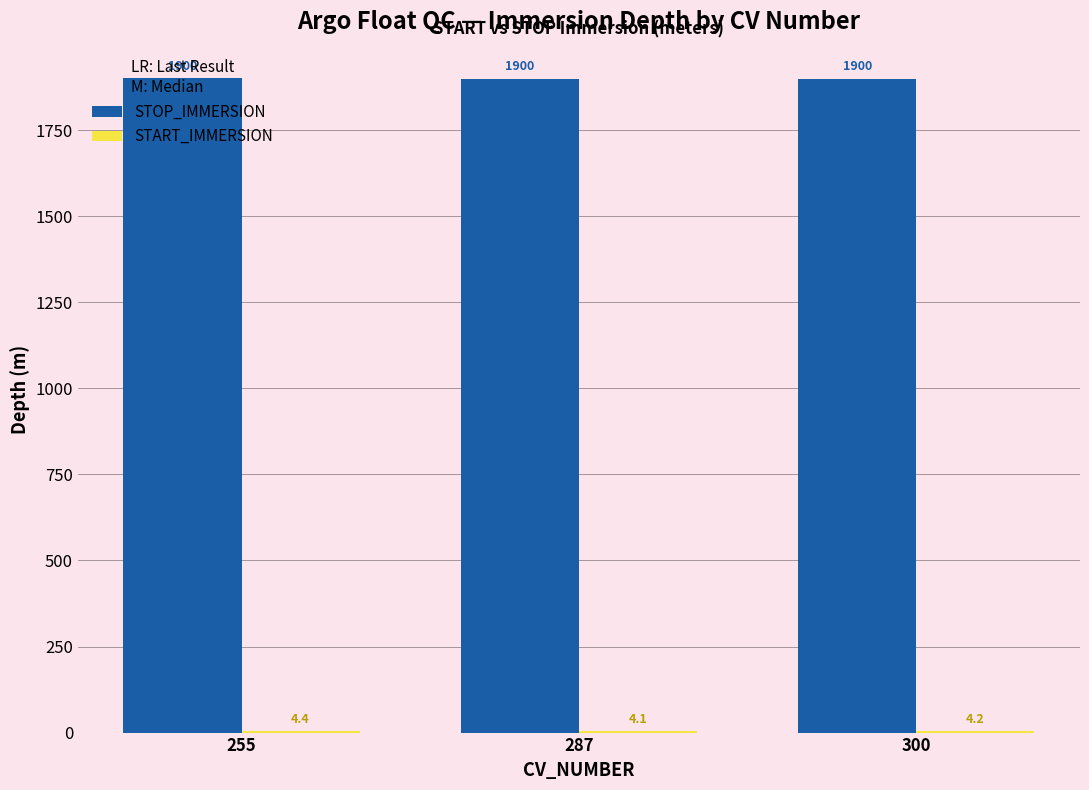

Is it true that STOP_IMMERSION equals 1900.4 at 255?

True